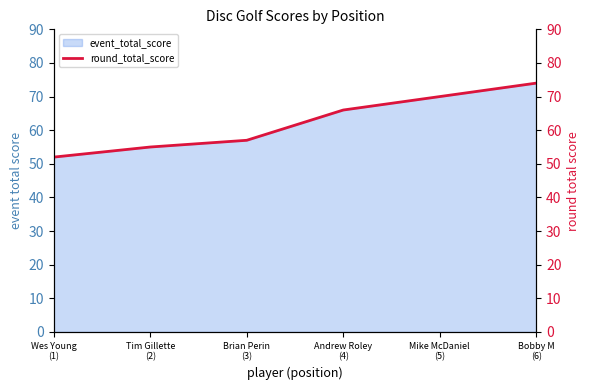

The chart shows a value of 57 at Brian Perin
(3). True or false?

True